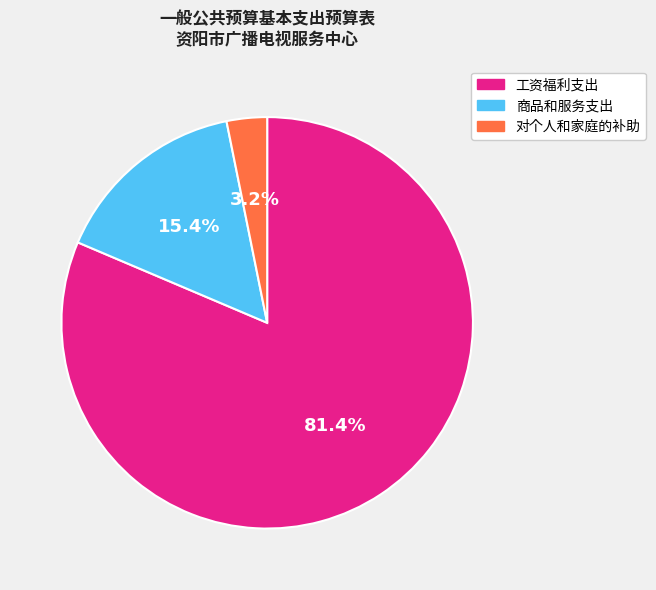

To the nearest percent, what portion does 工资福利支出 represent?

81%